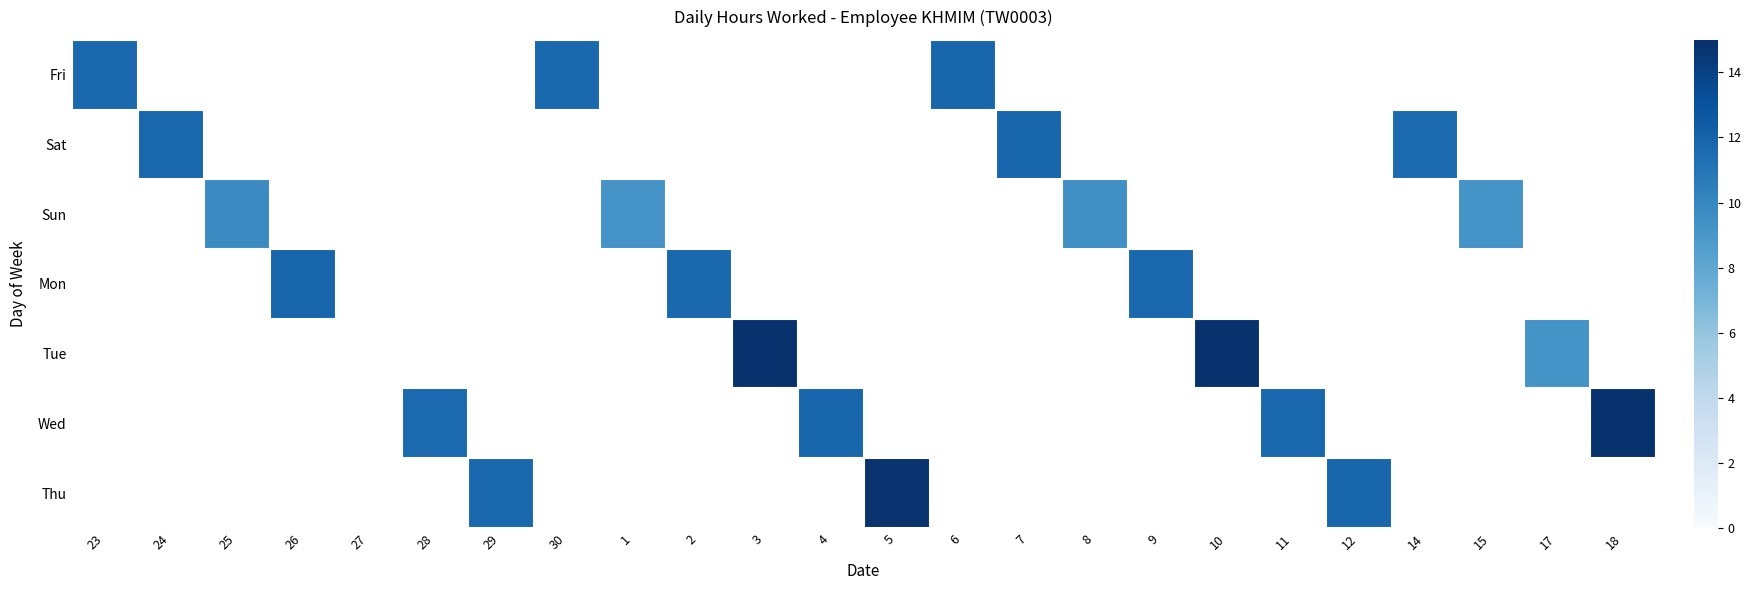

The Sat series shows 11.8 at 7. True or false?

True